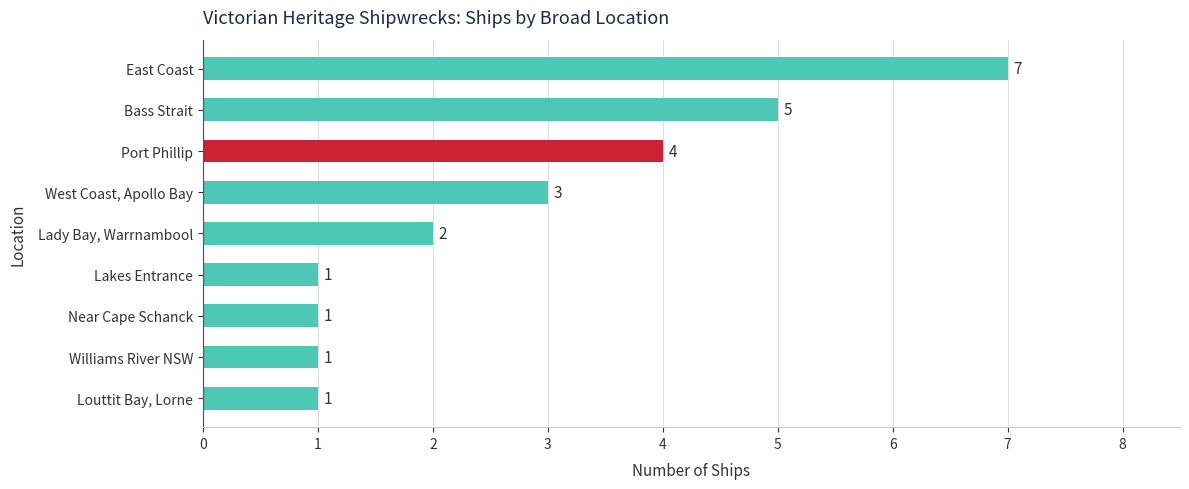

Is it true that the value at Lady Bay, Warrnambool is 2?

True